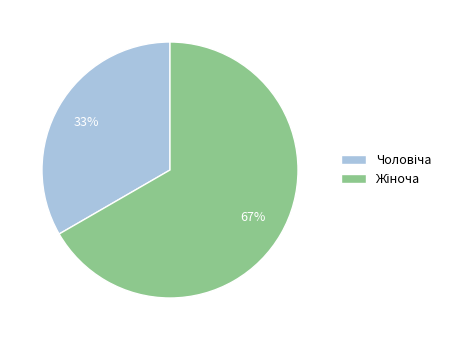

Is there any slice that represents more than half of the pie?

Yes